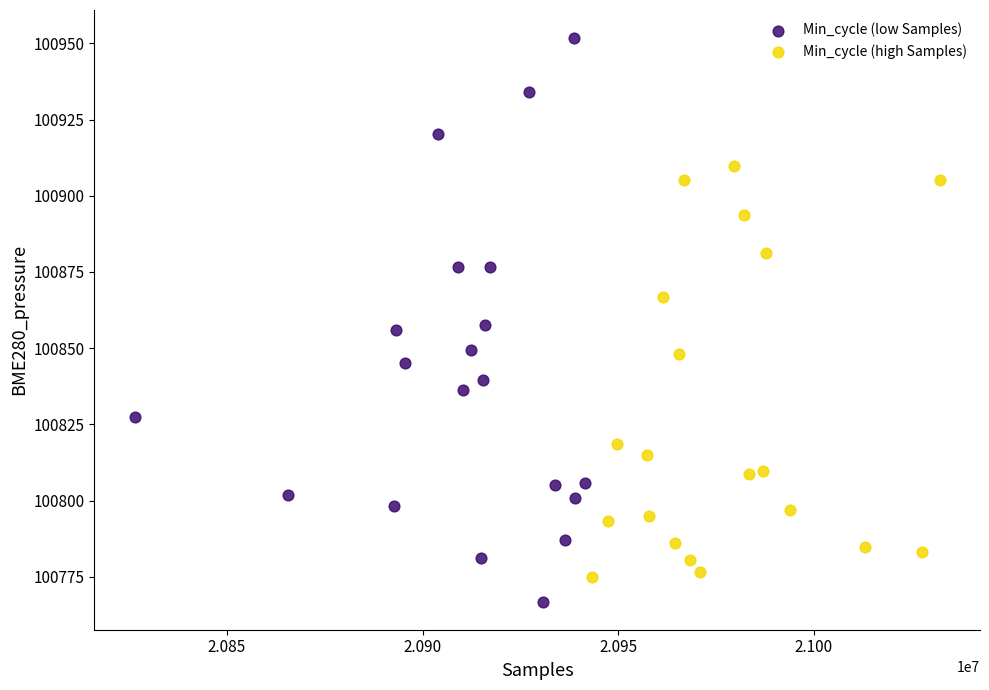

Which series contains the highest Y value?

Min_cycle (low Samples)